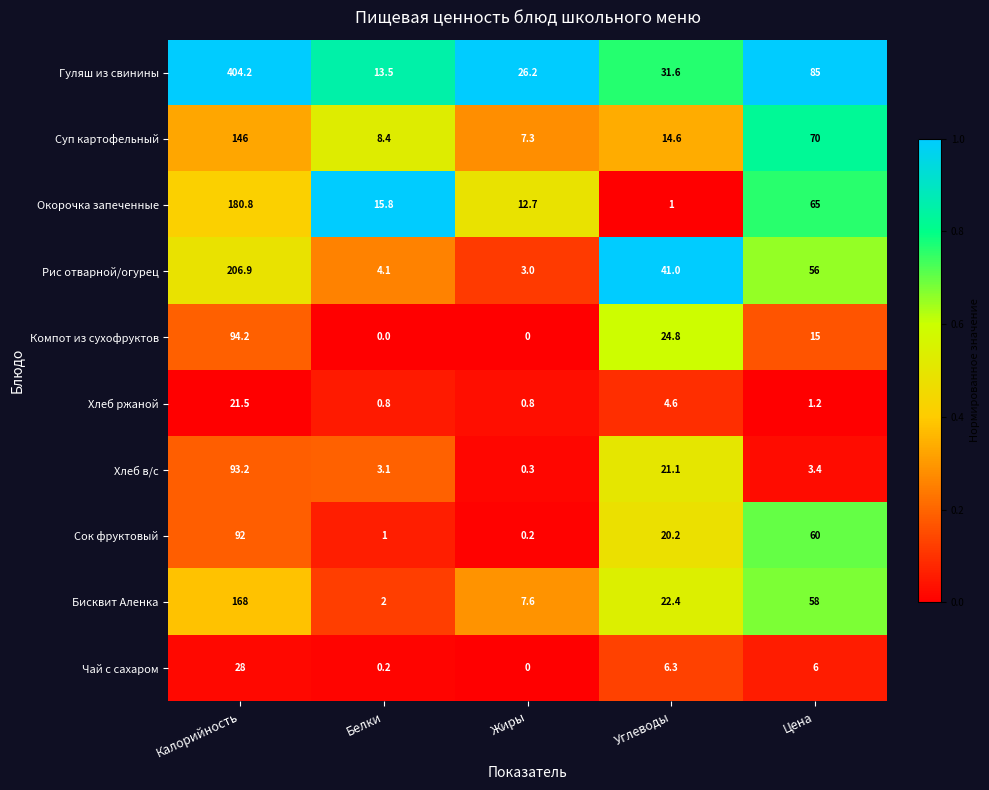

Count the number of categories in the chart.

5